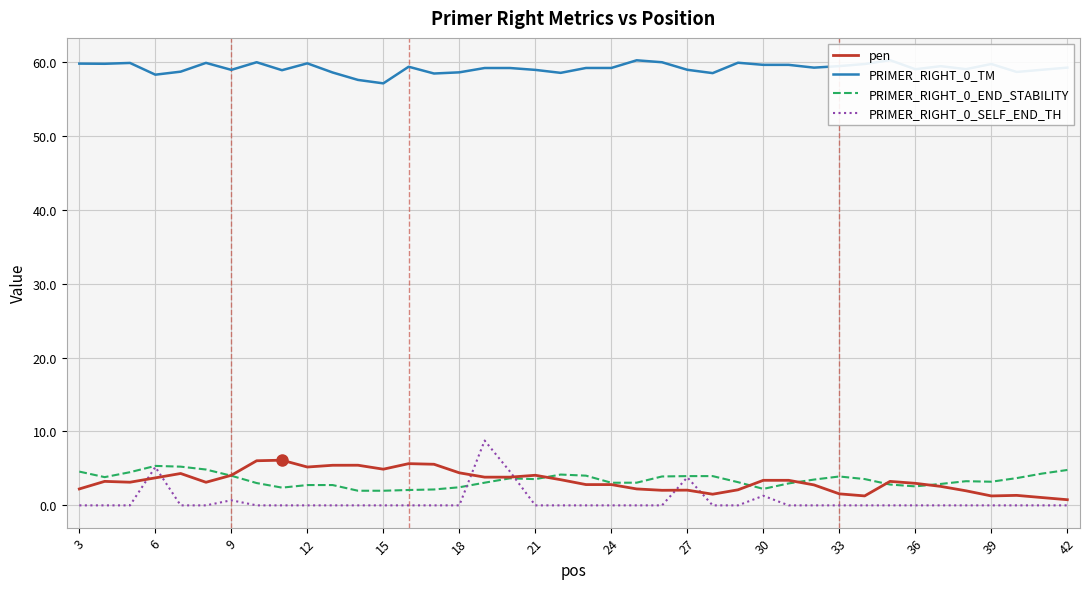

What is the maximum value for PRIMER_RIGHT_0_END_STABILITY?

5.3